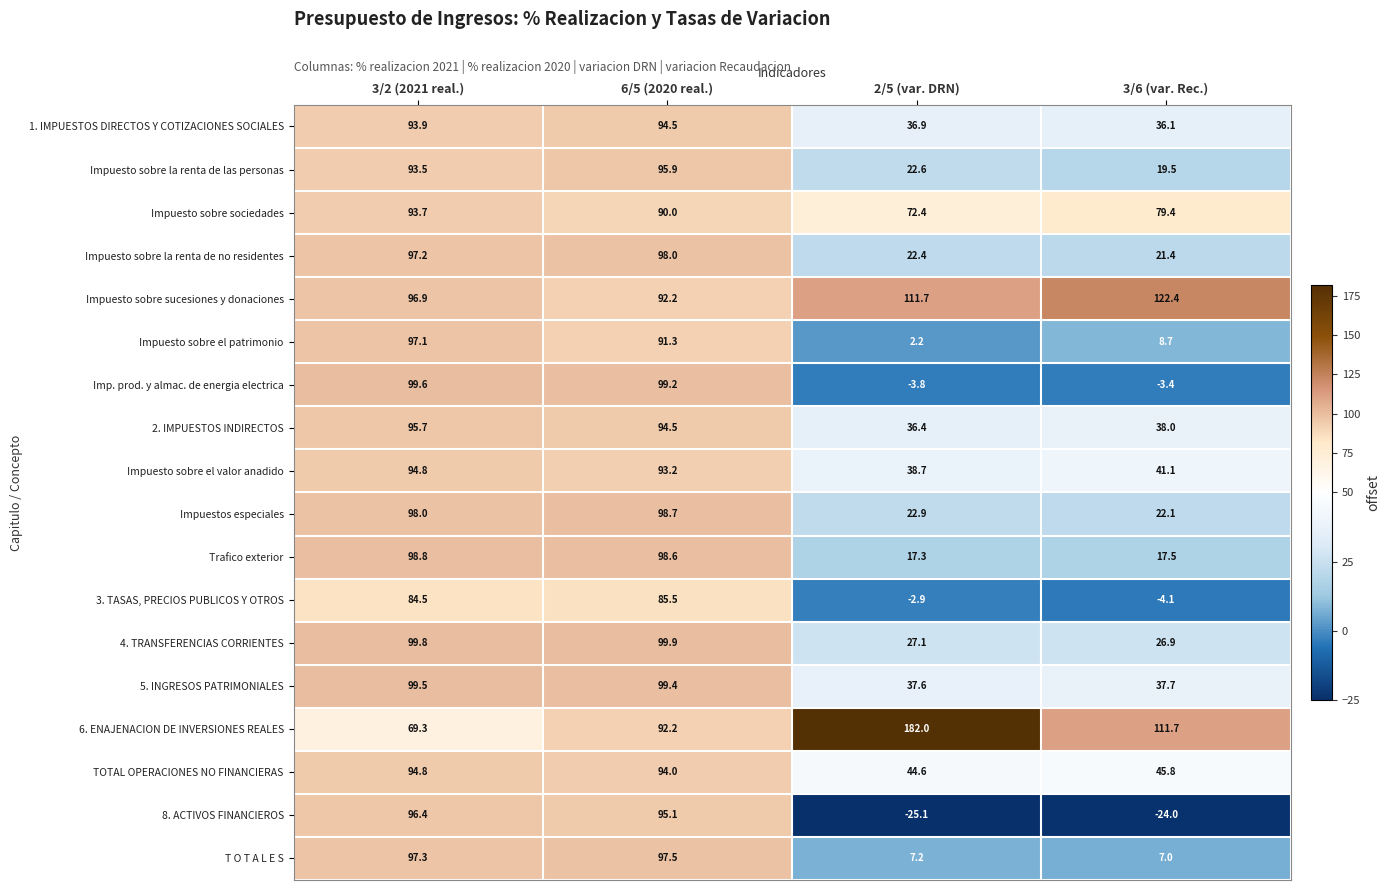

Which category has the highest value across all series?

2/5 (var. DRN)